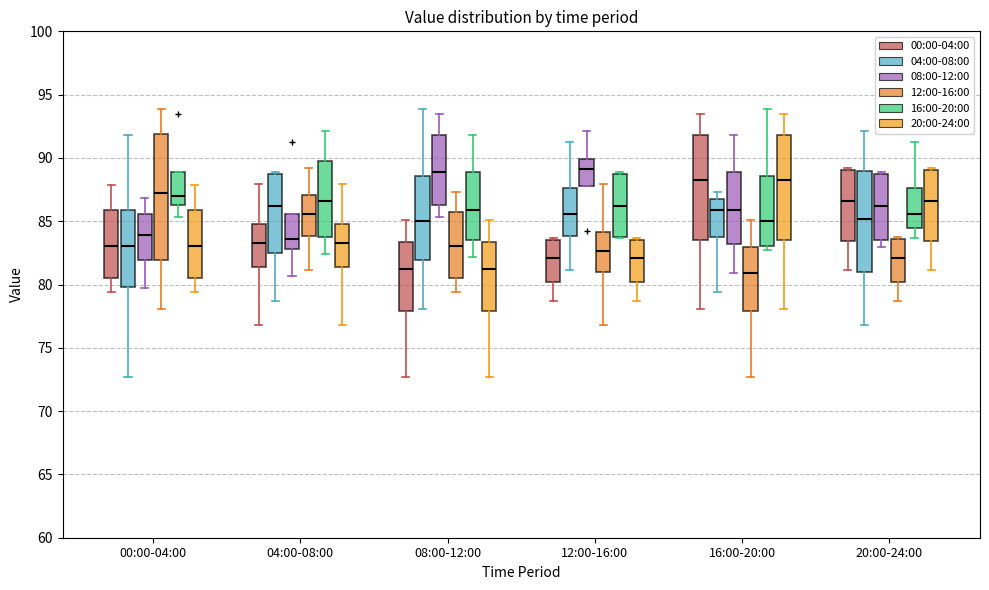

Reading left to right, transcribe this box plot: for each box, give where its median line is, the range the box spans, and where its two whiskers end, as read against the y-axis. The values are not printed on the chart, so give them approximately, as read against the axis.

00:00-04:00 (00:00-04:00): median 83.0, box 80.5 to 86.0, whiskers 79.5 to 88.0
00:00-04:00 (04:00-08:00): median 83.0, box 80.0 to 86.0, whiskers 72.5 to 92.0
00:00-04:00 (08:00-12:00): median 84.0, box 82.0 to 85.5, whiskers 79.5 to 87.0
00:00-04:00 (12:00-16:00): median 87.0, box 82.0 to 92.0, whiskers 78.0 to 94.0
00:00-04:00 (16:00-20:00): median 87.0, box 86.5 to 89.0, whiskers 85.5 to 89.0
00:00-04:00 (20:00-24:00): median 83.0, box 80.5 to 86.0, whiskers 79.5 to 88.0
04:00-08:00 (00:00-04:00): median 83.5, box 81.5 to 85.0, whiskers 77.0 to 88.0
04:00-08:00 (04:00-08:00): median 86.0, box 82.5 to 89.0, whiskers 78.5 to 89.0 (just above the box's upper edge)
04:00-08:00 (08:00-12:00): median 83.5, box 83.0 to 85.5, whiskers 80.5 to 85.5
04:00-08:00 (12:00-16:00): median 85.5, box 84.0 to 87.0, whiskers 81.0 to 89.0
04:00-08:00 (16:00-20:00): median 86.5, box 84.0 to 90.0, whiskers 82.5 to 92.0
04:00-08:00 (20:00-24:00): median 83.5, box 81.5 to 85.0, whiskers 77.0 to 88.0
08:00-12:00 (00:00-04:00): median 81.0, box 78.0 to 83.5, whiskers 72.5 to 85.0
08:00-12:00 (04:00-08:00): median 85.0, box 82.0 to 88.5, whiskers 78.0 to 94.0
08:00-12:00 (08:00-12:00): median 89.0, box 86.5 to 92.0, whiskers 85.5 to 93.5
08:00-12:00 (12:00-16:00): median 83.0, box 80.5 to 86.0, whiskers 79.5 to 87.5
08:00-12:00 (16:00-20:00): median 86.0, box 83.5 to 89.0, whiskers 82.0 to 92.0
08:00-12:00 (20:00-24:00): median 81.0, box 78.0 to 83.5, whiskers 72.5 to 85.0
12:00-16:00 (00:00-04:00): median 82.0, box 80.0 to 83.5, whiskers 78.5 to 83.5
12:00-16:00 (04:00-08:00): median 85.5, box 84.0 to 87.5, whiskers 81.0 to 91.0
12:00-16:00 (08:00-12:00): median 89.0, box 88.0 to 90.0, whiskers 88.0 to 92.0
12:00-16:00 (12:00-16:00): median 82.5, box 81.0 to 84.0, whiskers 77.0 to 88.0
12:00-16:00 (16:00-20:00): median 86.0, box 83.5 to 89.0, whiskers 83.5 to 89.0 (just above the box's upper edge)
12:00-16:00 (20:00-24:00): median 82.0, box 80.0 to 83.5, whiskers 78.5 to 83.5
16:00-20:00 (00:00-04:00): median 88.5, box 83.5 to 92.0, whiskers 78.0 to 93.5
16:00-20:00 (04:00-08:00): median 86.0, box 84.0 to 87.0, whiskers 79.5 to 87.5
16:00-20:00 (08:00-12:00): median 86.0, box 83.0 to 89.0, whiskers 81.0 to 92.0
16:00-20:00 (12:00-16:00): median 81.0, box 78.0 to 83.0, whiskers 72.5 to 85.0
16:00-20:00 (16:00-20:00): median 85.0, box 83.0 to 88.5, whiskers 82.5 to 94.0
16:00-20:00 (20:00-24:00): median 88.5, box 83.5 to 92.0, whiskers 78.0 to 93.5
20:00-24:00 (00:00-04:00): median 86.5, box 83.5 to 89.0, whiskers 81.0 to 89.0 (just above the box's upper edge)
20:00-24:00 (04:00-08:00): median 85.0, box 81.0 to 89.0, whiskers 77.0 to 92.0
20:00-24:00 (08:00-12:00): median 86.0, box 83.5 to 89.0, whiskers 83.0 to 89.0 (just above the box's upper edge)
20:00-24:00 (12:00-16:00): median 82.0, box 80.0 to 83.5, whiskers 78.5 to 83.5 (just above the box's upper edge)
20:00-24:00 (16:00-20:00): median 85.5, box 84.5 to 87.5, whiskers 83.5 to 91.0
20:00-24:00 (20:00-24:00): median 86.5, box 83.5 to 89.0, whiskers 81.0 to 89.0 (just above the box's upper edge)